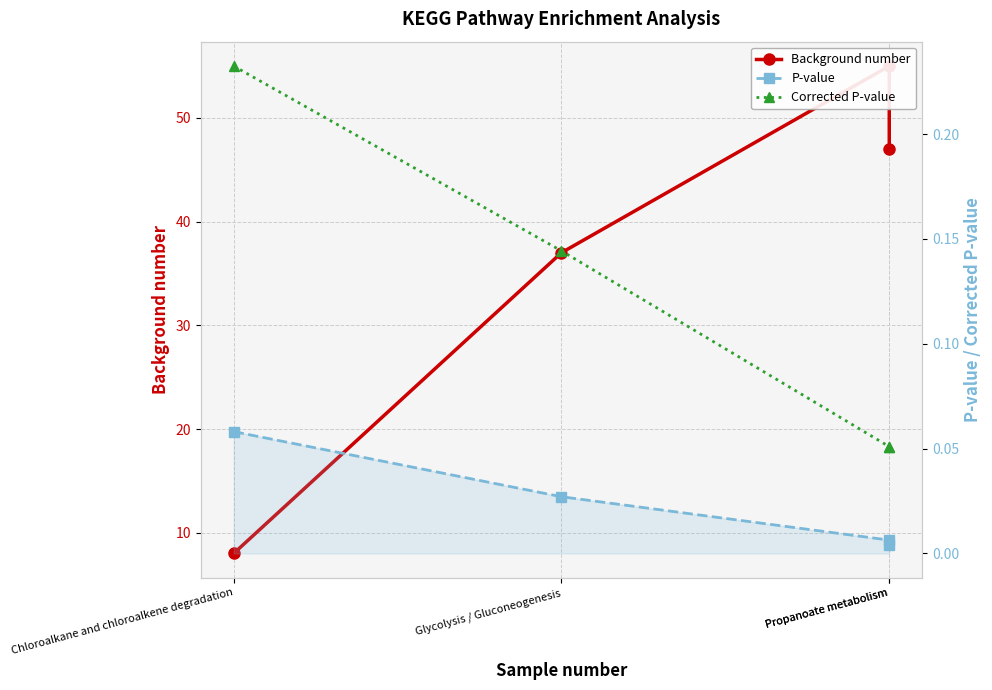

At which category is the sum across all series the highest?

Propanoate metabolism